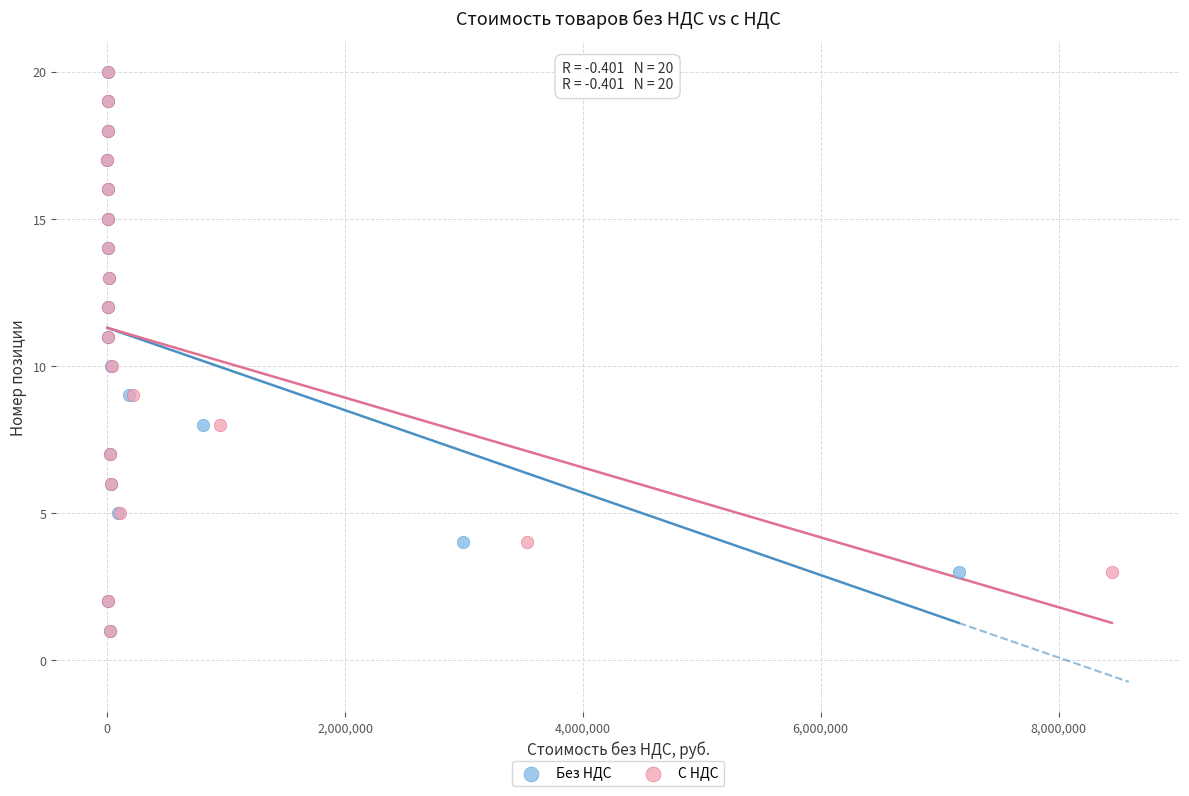

What are all the series names shown in the legend?

Без НДС, С НДС